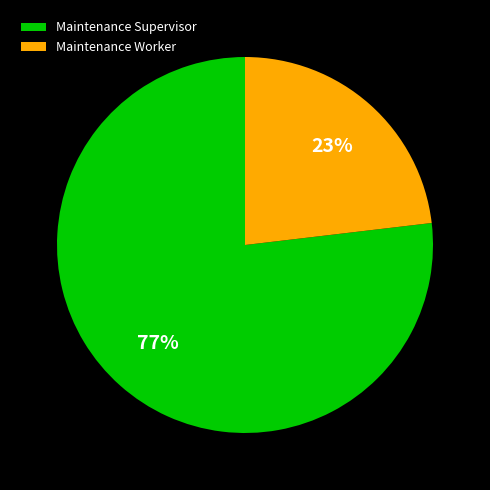

To the nearest percent, what is the difference between the Maintenance Supervisor and Maintenance Worker slice percentages?

54%